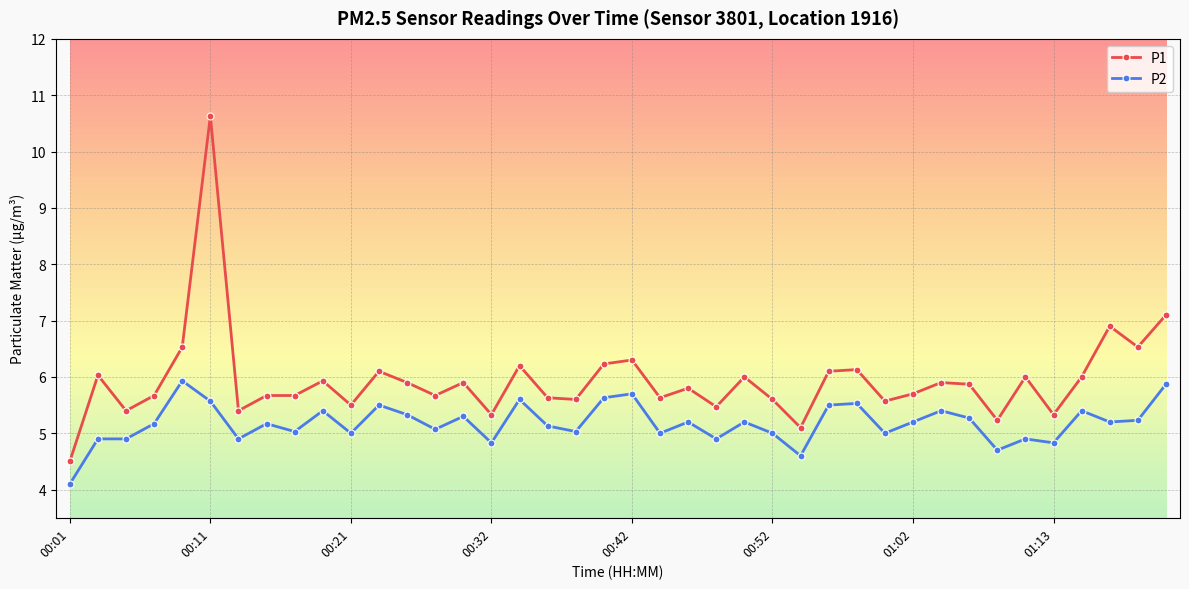

List the series in order of their overall mean, lowest first.

P2, P1